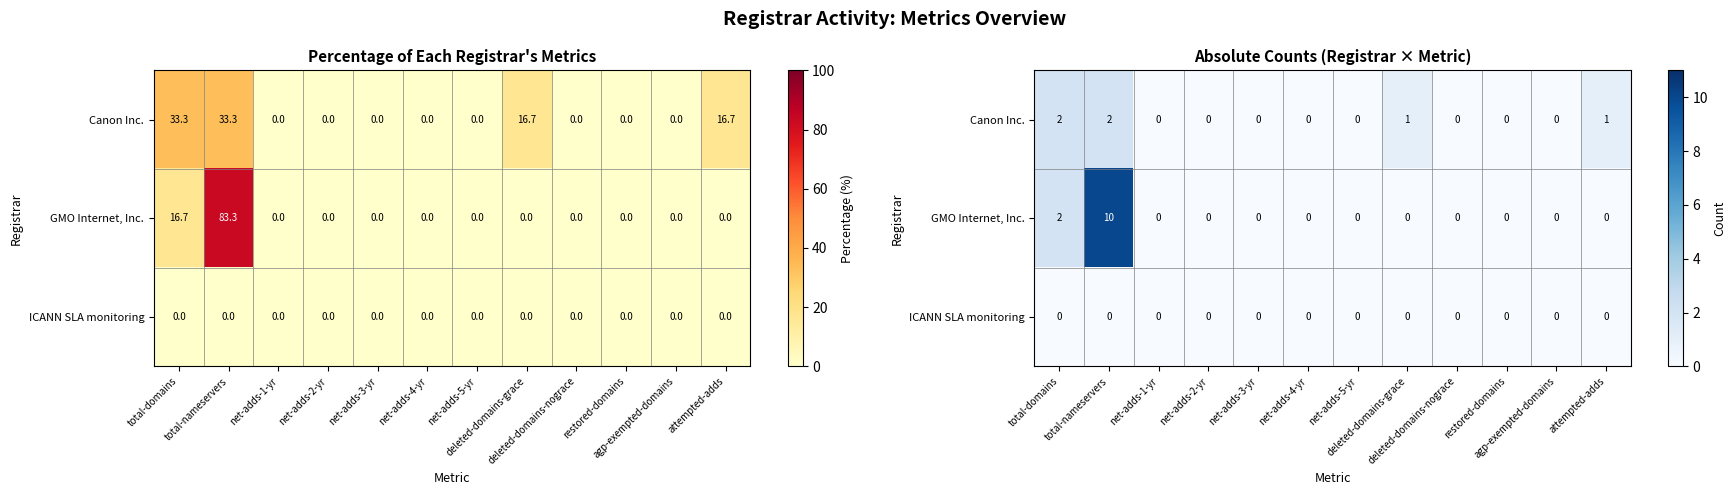

What is the difference between the second highest and second lowest values in the Canon Inc. series?

2